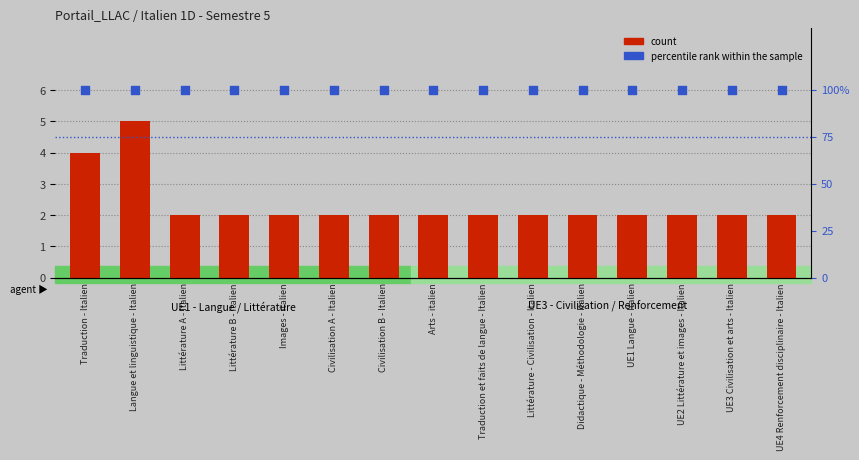

What are all the series names shown in the legend?

count, percentile rank within the sample